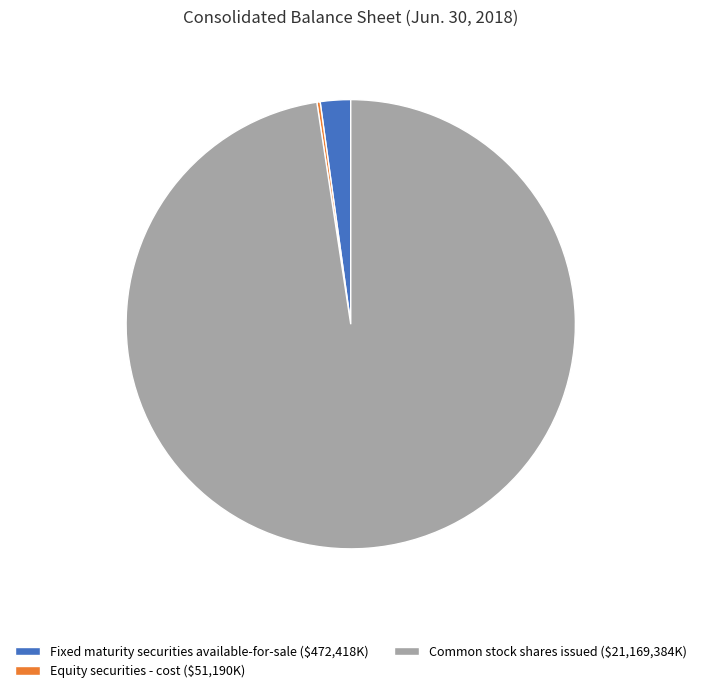

Is it true that Fixed maturity securities available-for-sale ($472,418K) is 11% of the pie?

False